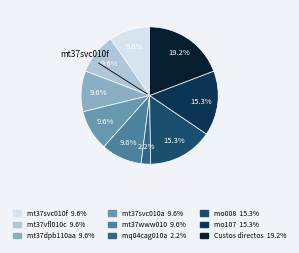

Combined, what portion of the pie is mt37vfl010c and mo107?

24.9%